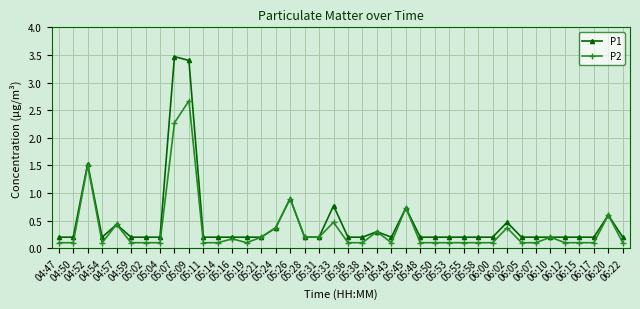

What is the value of the P1 point at the 31st from the left?

0.2